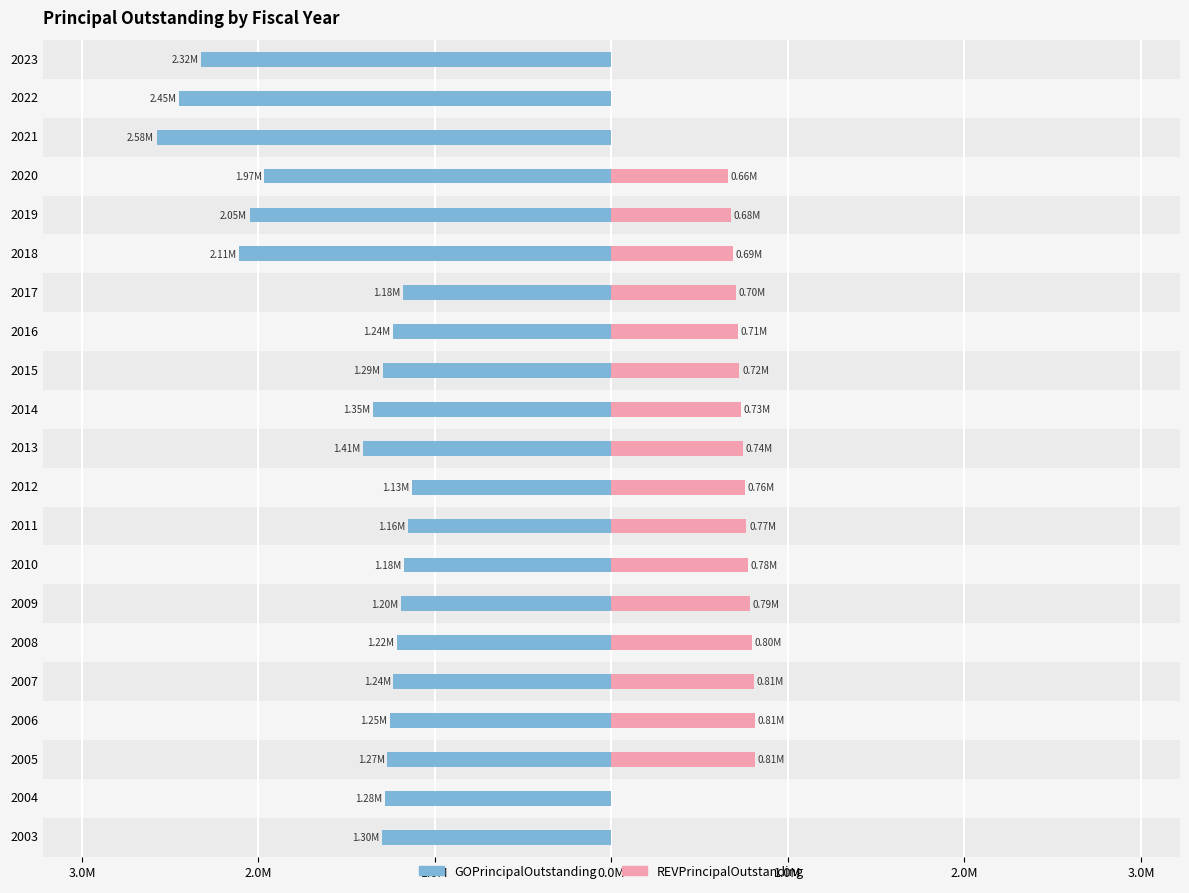

What are all the series names shown in the legend?

GOPrincipalOutstanding, REVPrincipalOutstanding